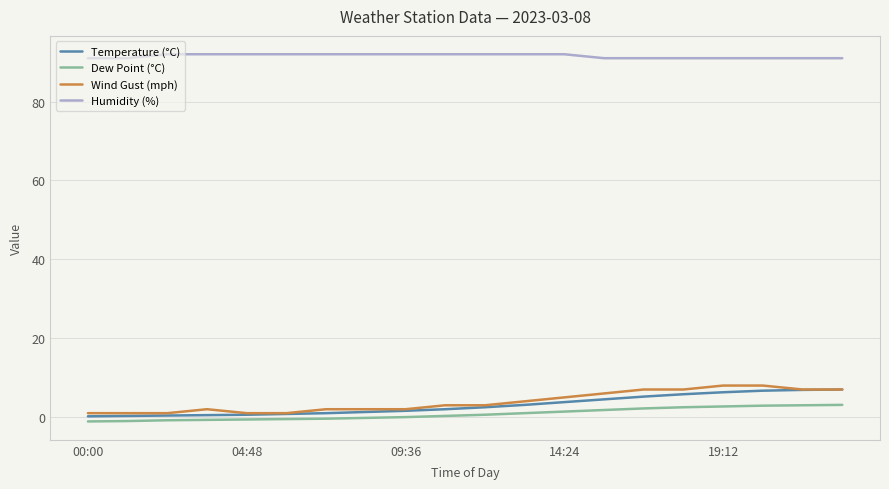

True or false: Humidity (%) and Dew Point (°C) intersect in this chart.

False